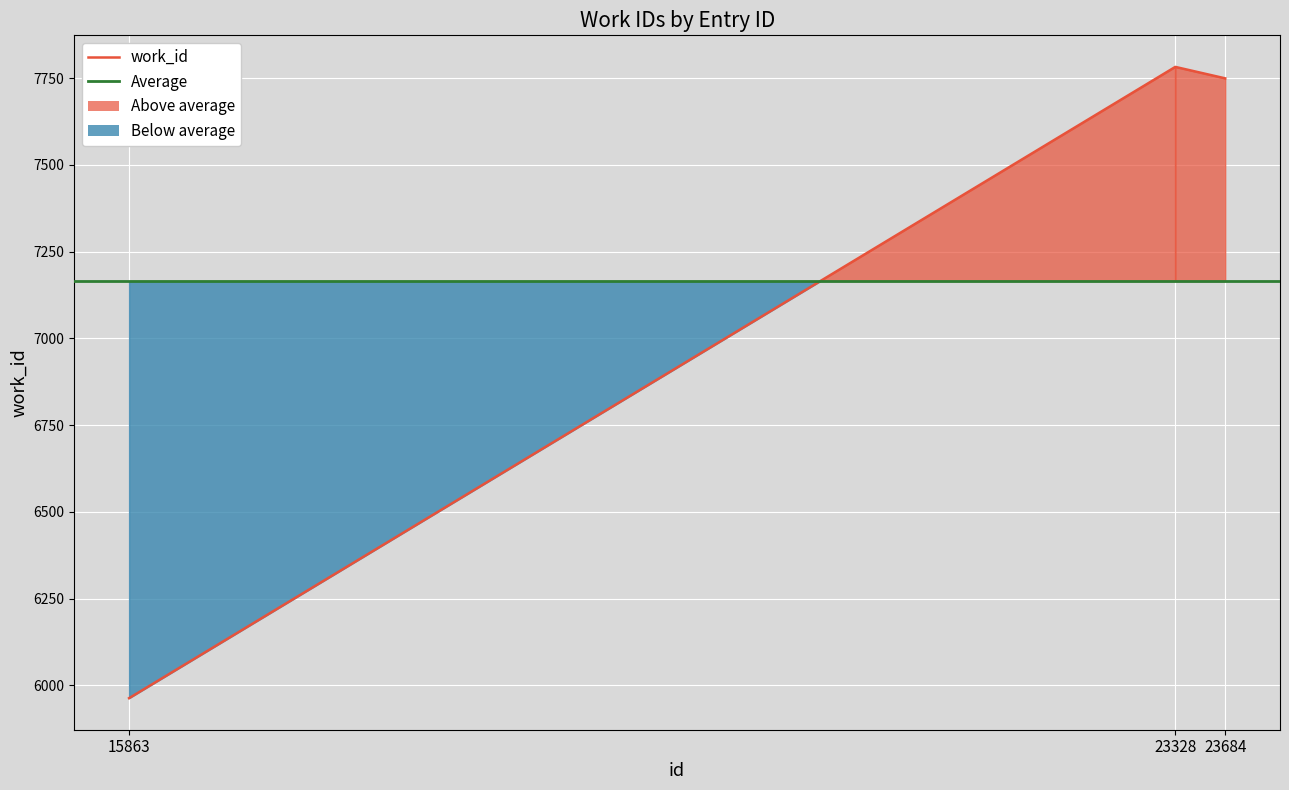

What is the change in value from 15863 to 23684?

+1786